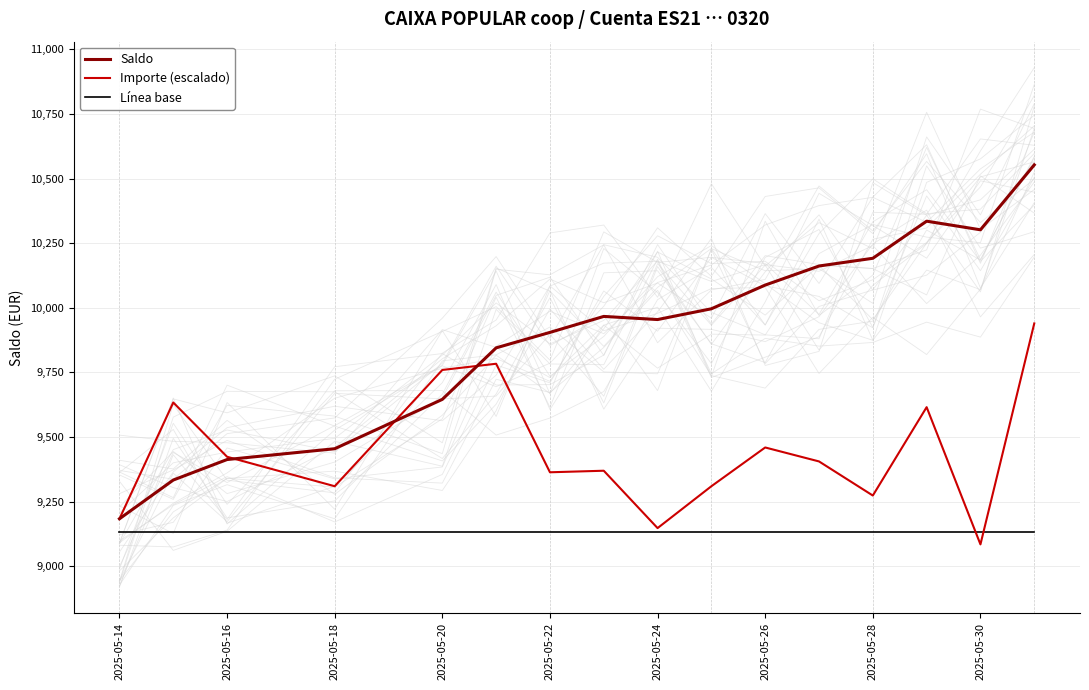

True or false: Línea base and Saldo intersect in this chart.

False